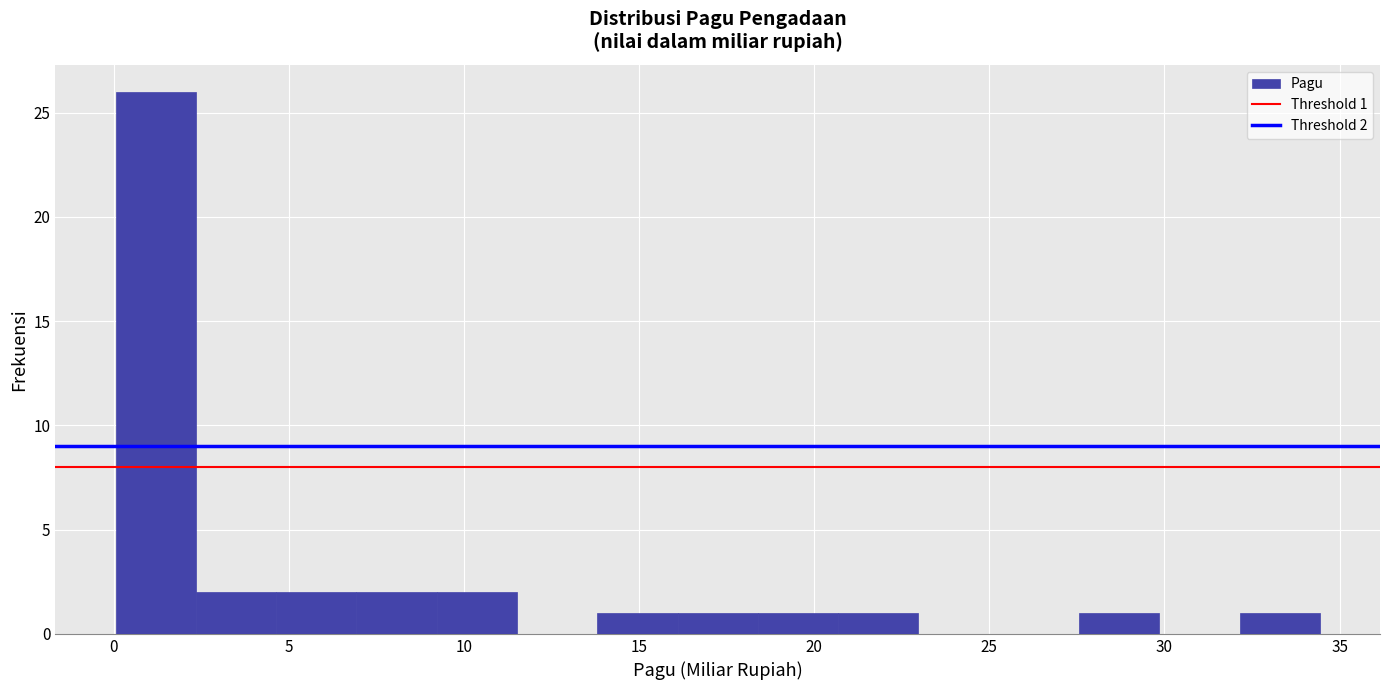

Which range on the x-axis has the tallest bar?

0.0 to 2.5